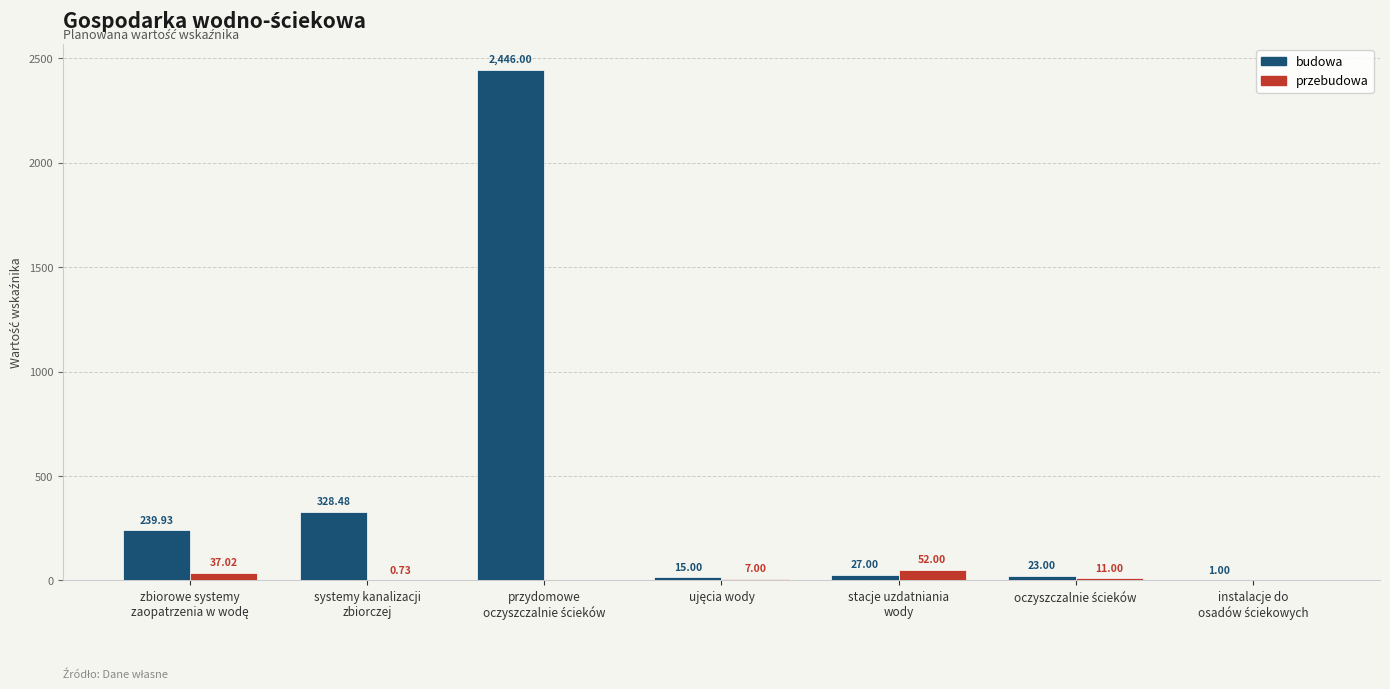

Which series has the largest total across all categories?

budowa